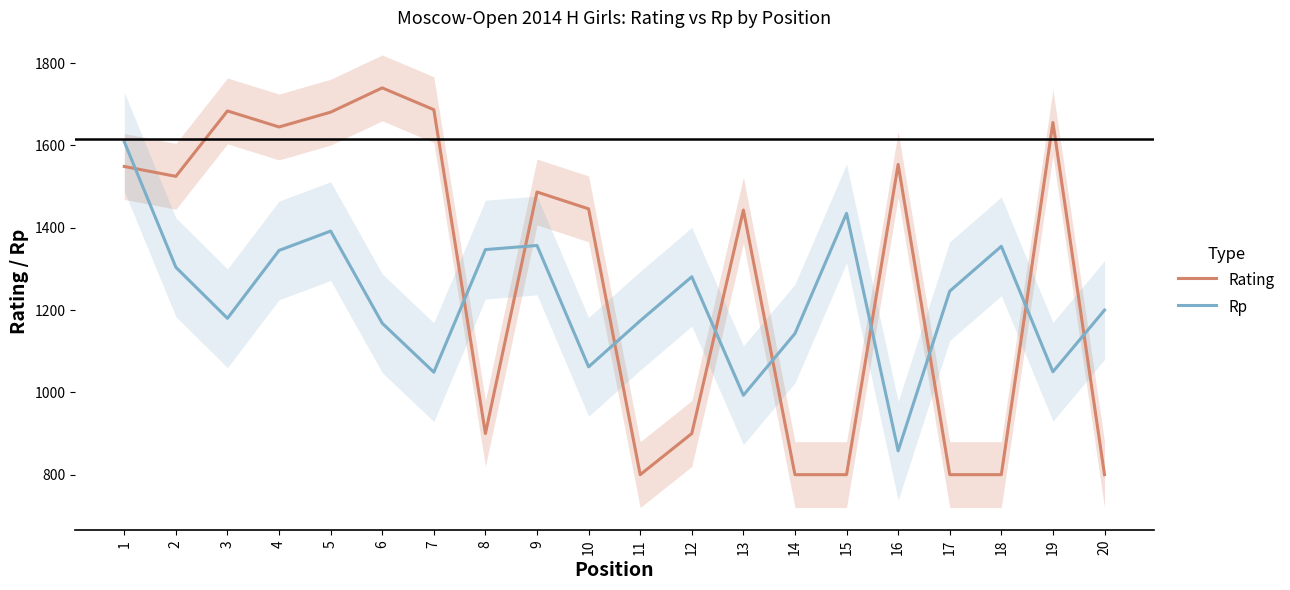

Which label corresponds to the smallest value in the chart?

11